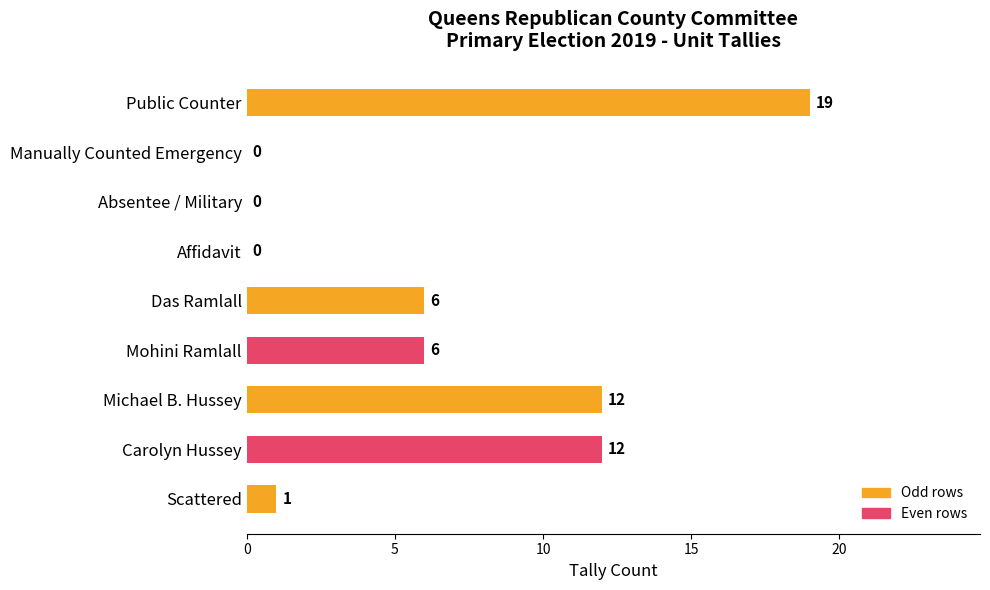

The chart shows a value of 12 at Michael B. Hussey. True or false?

True